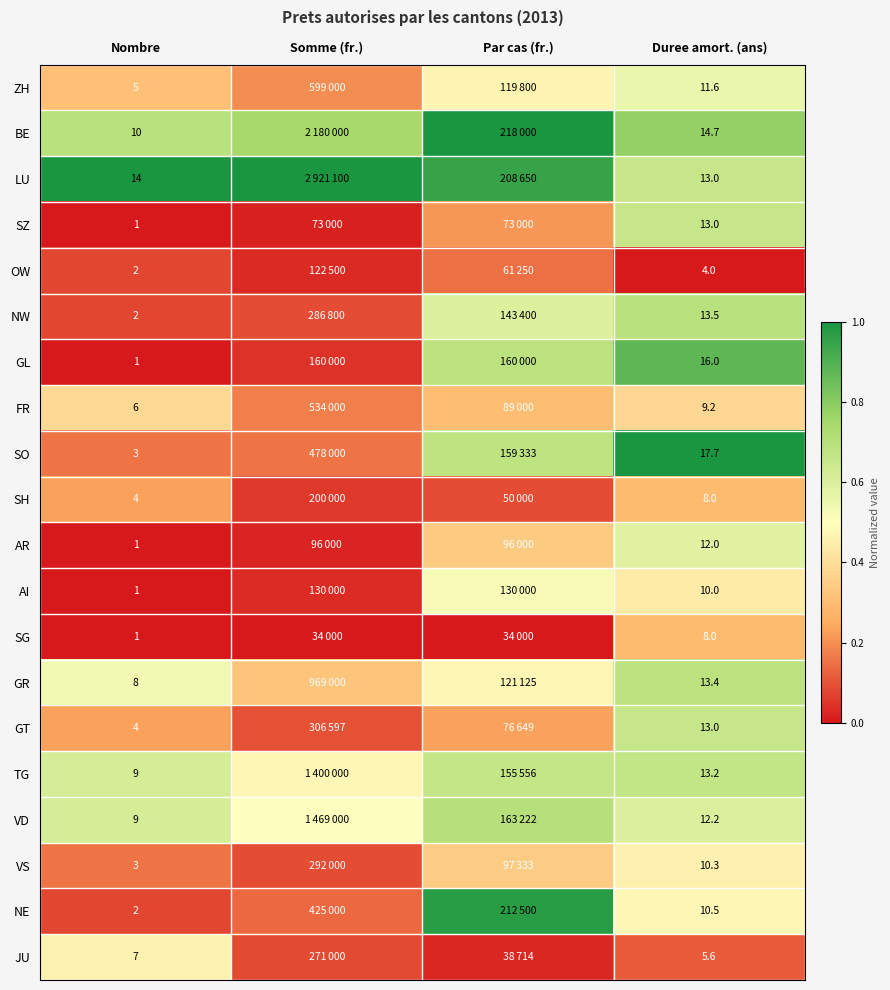

Which series changed the most between Nombre and Duree amort. (ans)?

GL